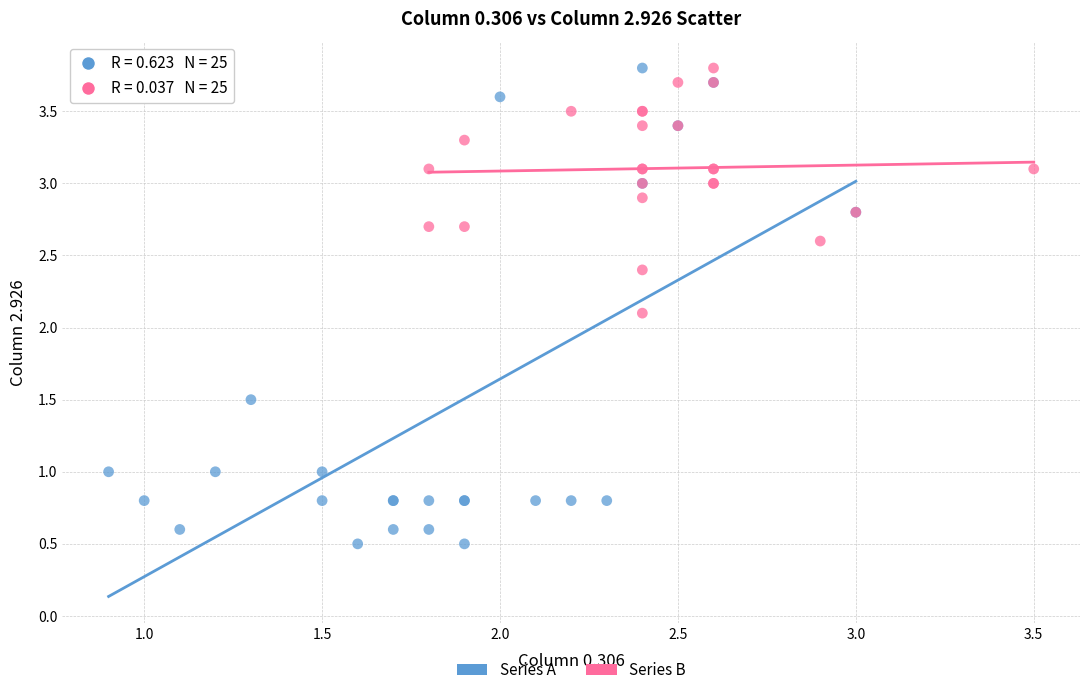

Which series reaches the minimum Y coordinate?

Series A